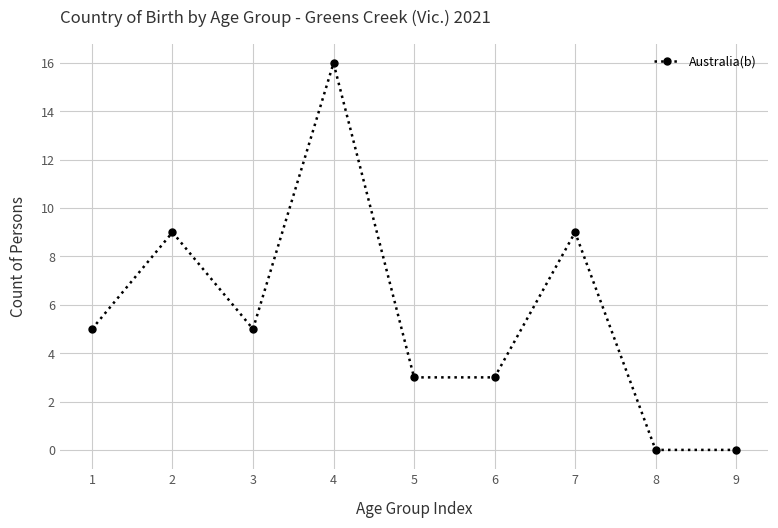

What is the maximum value shown in the chart?

16